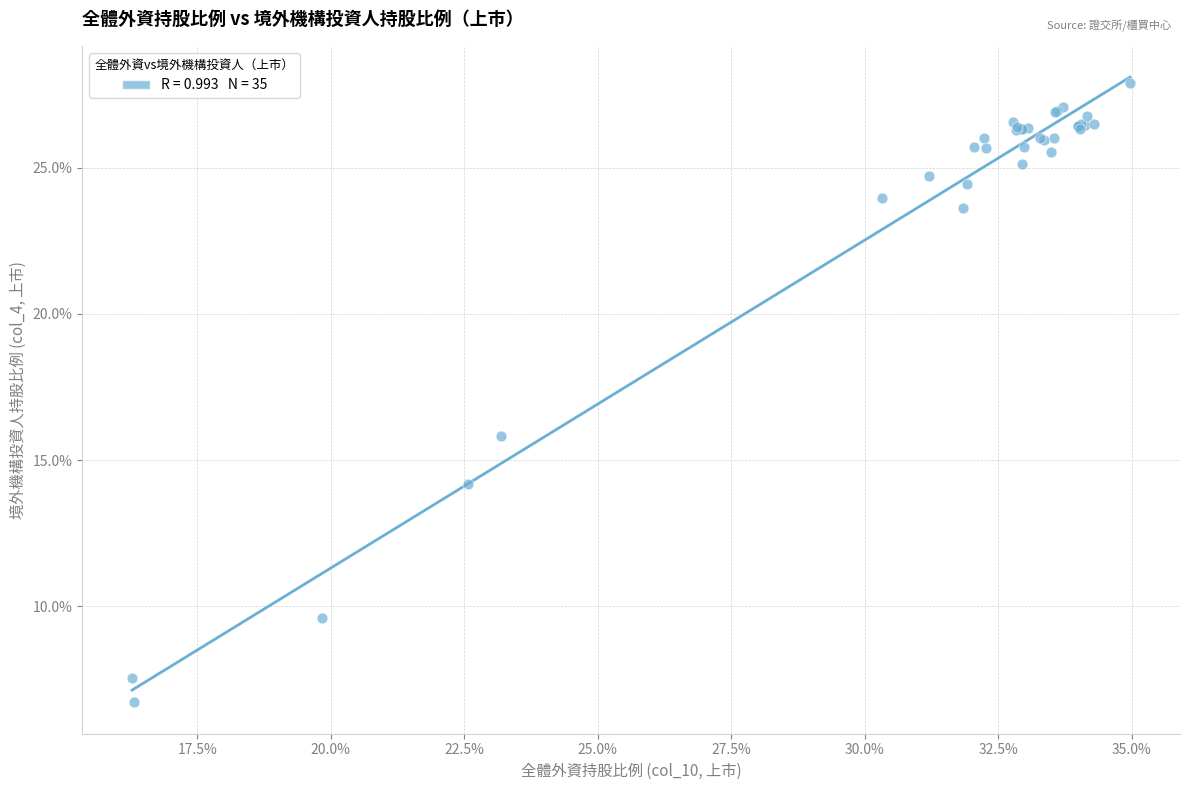

What Y value in the scatter plot is closest to 17?

15.8